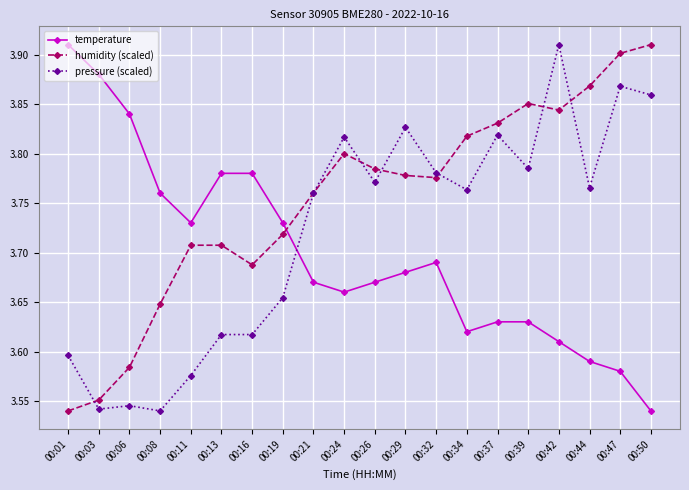

Does the chart display data point markers on the line(s)?

Yes